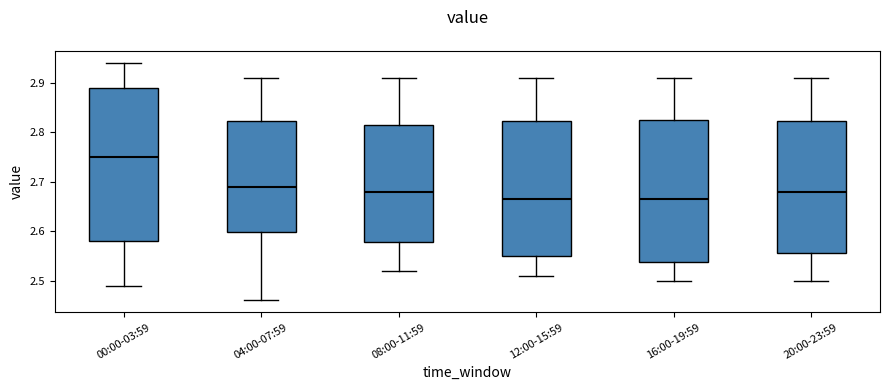

Which box is the tallest, from its lower edge to its upper edge?

00:00-03:59